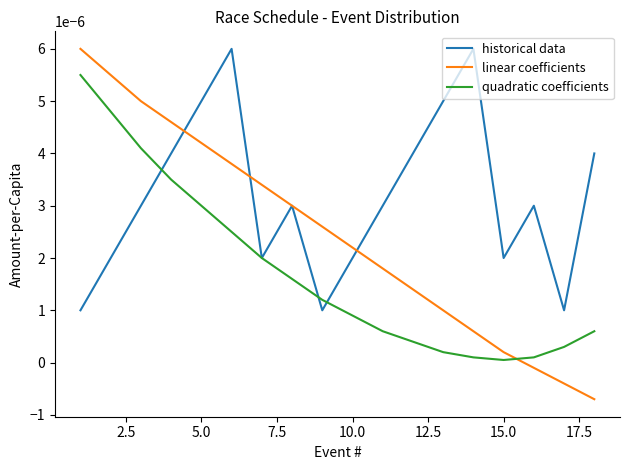

Rank the series by their average value, from highest to lowest.

historical data, linear coefficients, quadratic coefficients